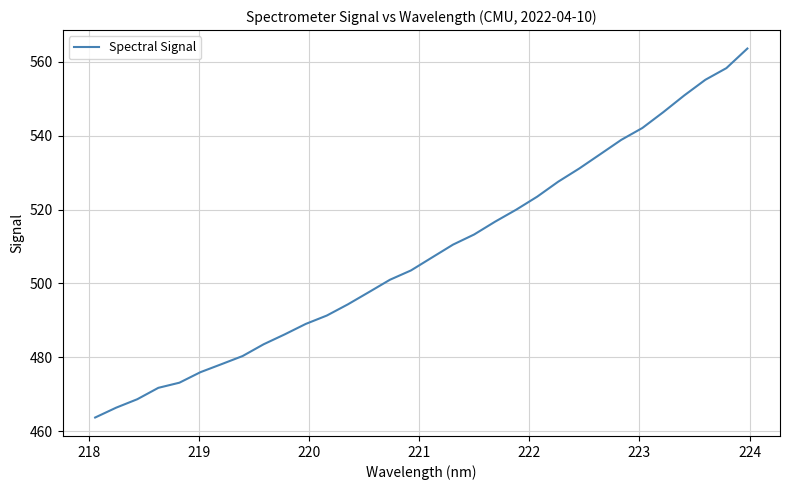

What is the smallest value displayed?

463.7